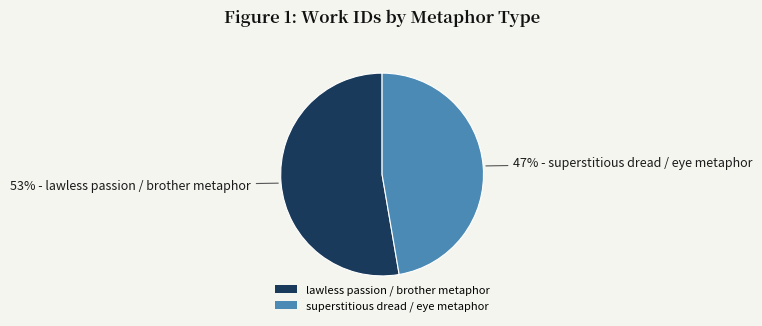

Between superstitious dread / eye metaphor and lawless passion / brother metaphor, which is larger?

lawless passion / brother metaphor